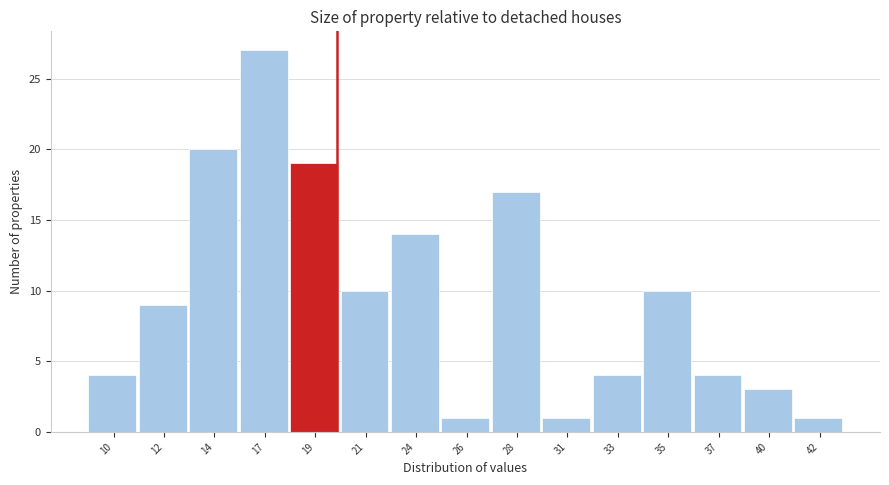

Reading left to right, list all the values displayed in this chart.

10=4	12=9	14=20	17=27	19=19	21=10	24=14	26=1	28=17	31=1	33=4	35=10	37=4	40=3	42=1